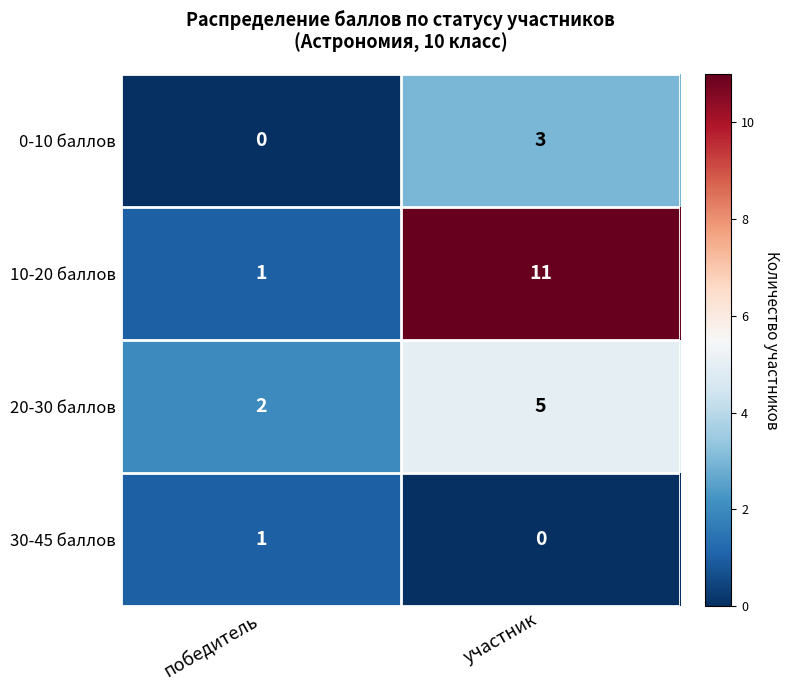

The value of 0-10 баллов at участник is 1. True or false?

False